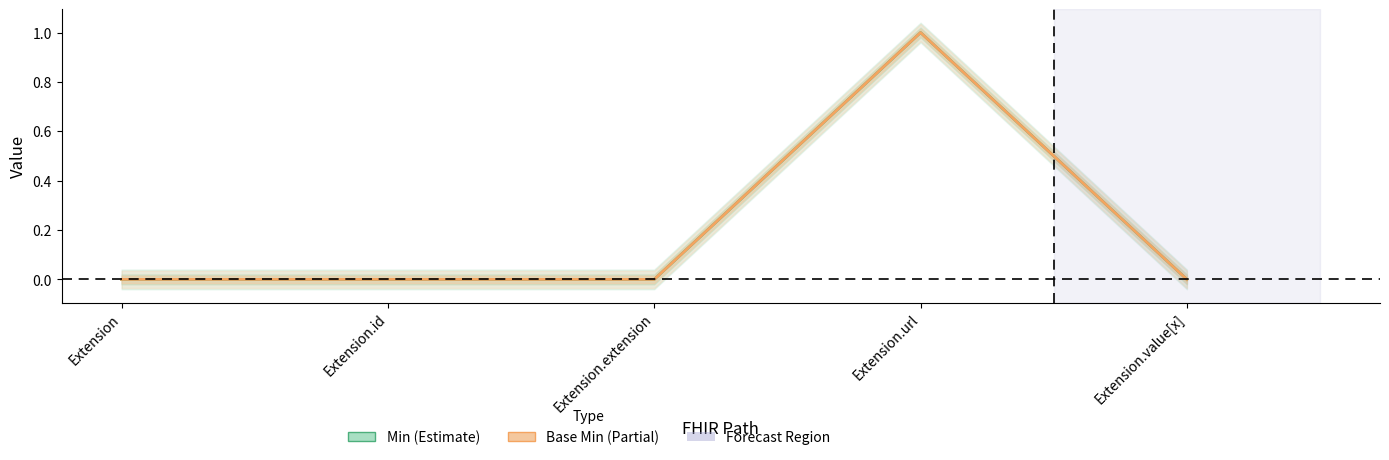

Reading left to right, list all the values displayed in this chart.

Min: 0	0	0	1	0
Base Min: 0	0	0	1	0